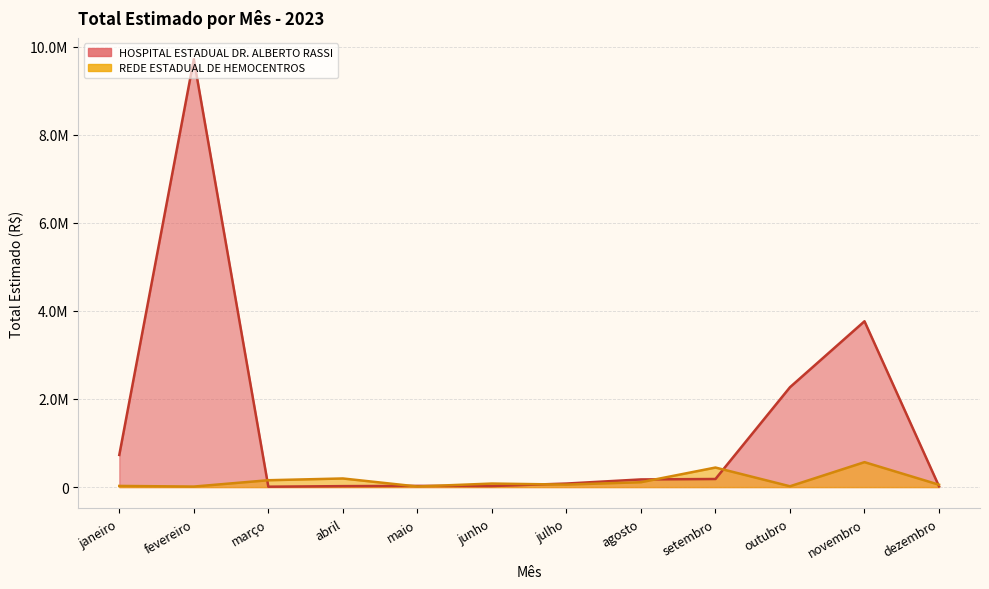

Which series has the largest range (max minus min)?

HOSPITAL ESTADUAL DR. ALBERTO RASSI